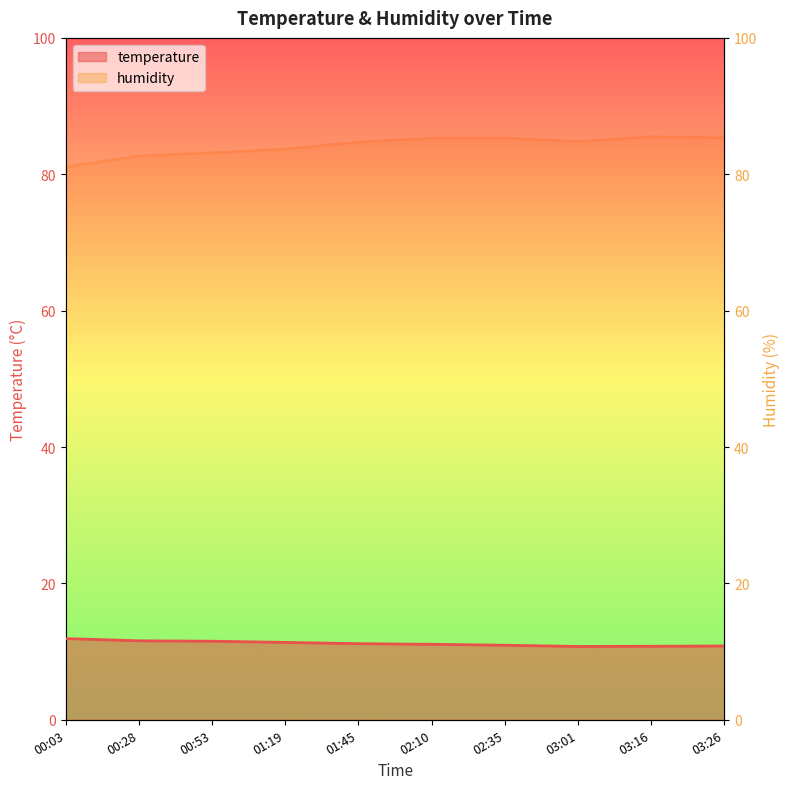

Which series has the largest range (max minus min)?

humidity